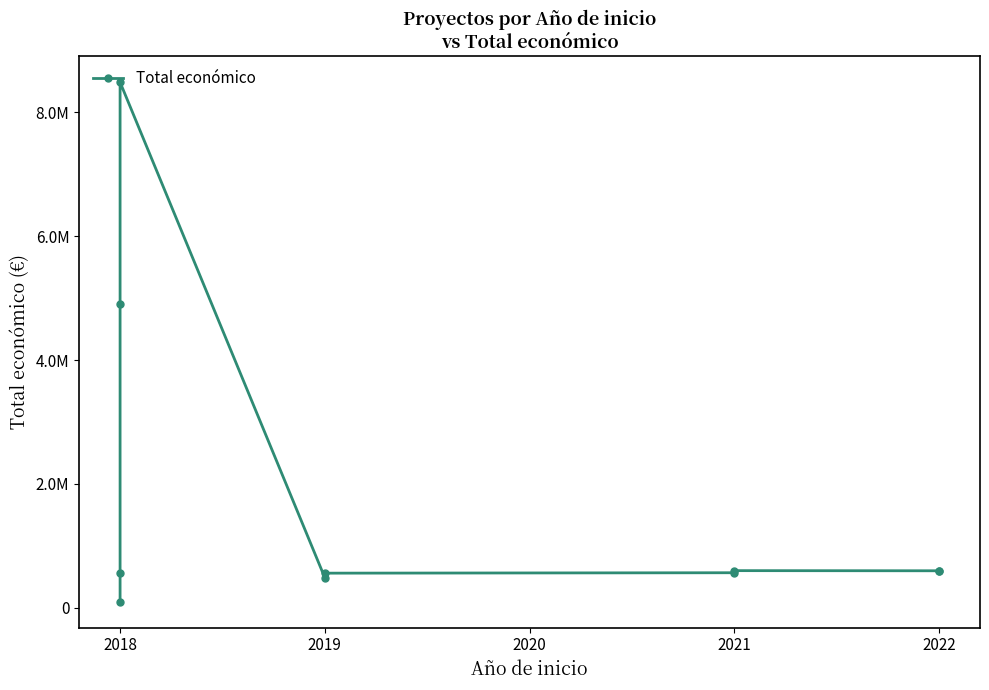

Does the chart display data point markers on the line(s)?

Yes